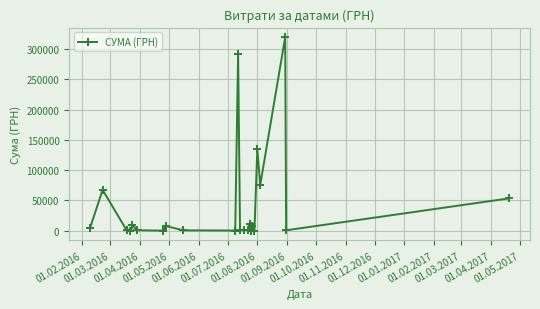

True or false: the data has more than 0 interior local peaks.

True